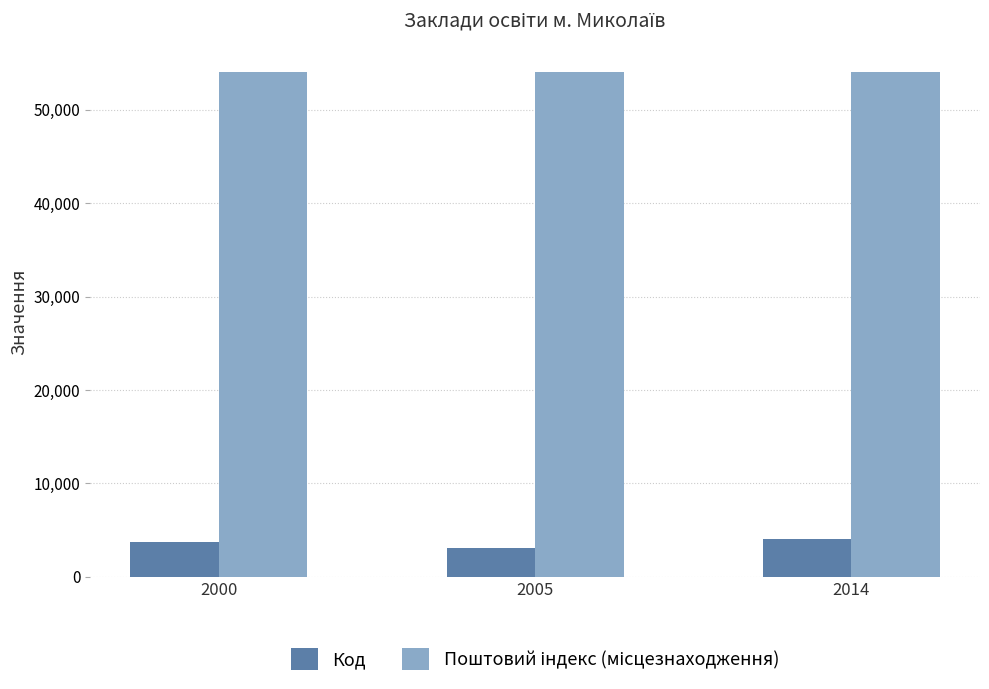

How many values in the Код series are below 3704?

1